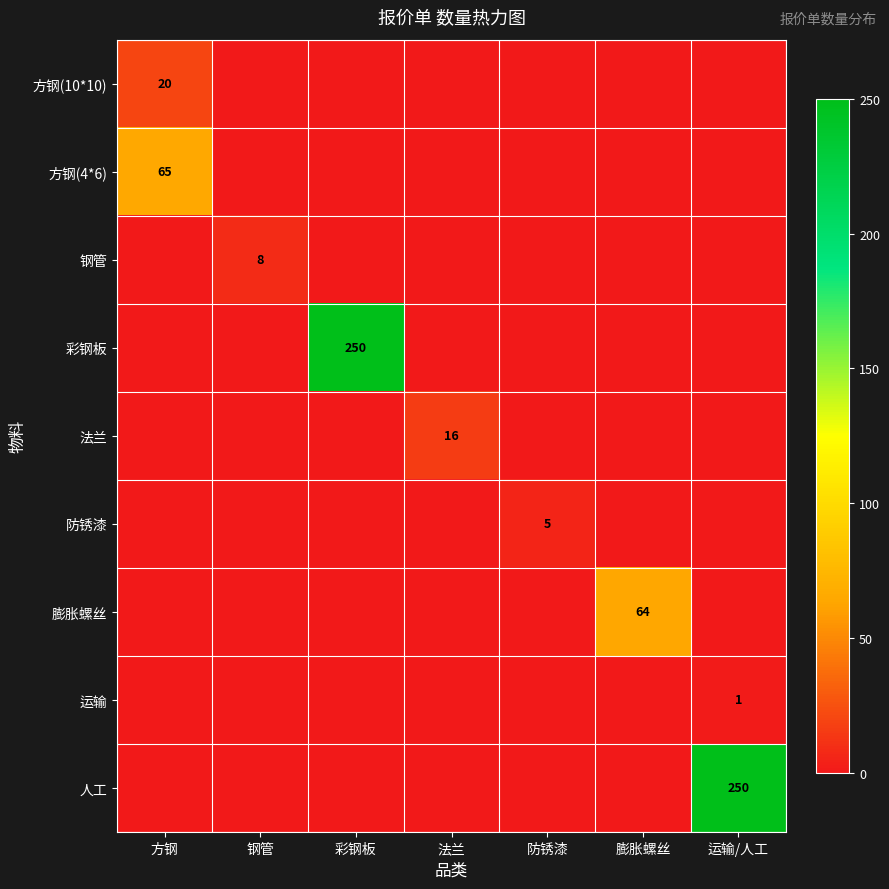

The value of 彩钢板 at 彩钢板 is 250. True or false?

True